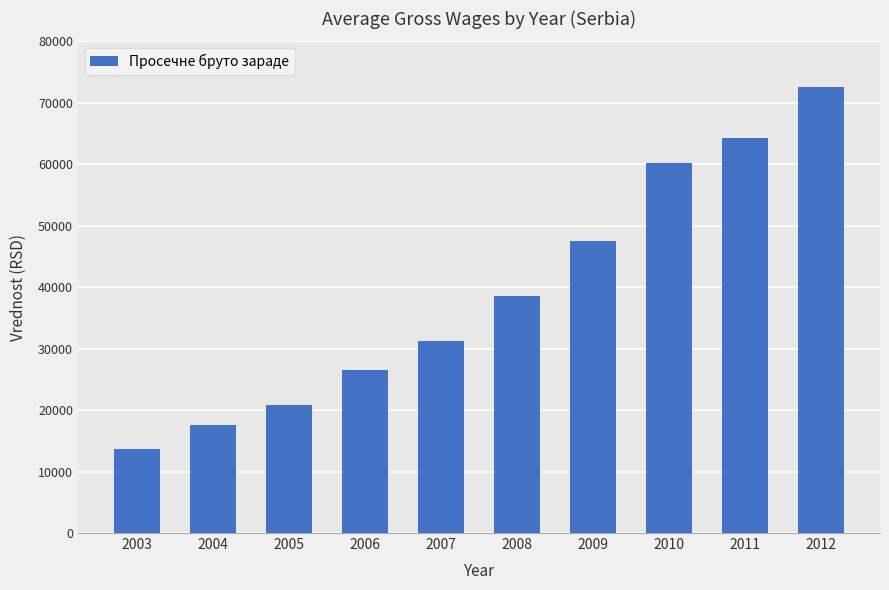

What is the sum of all values?

392893